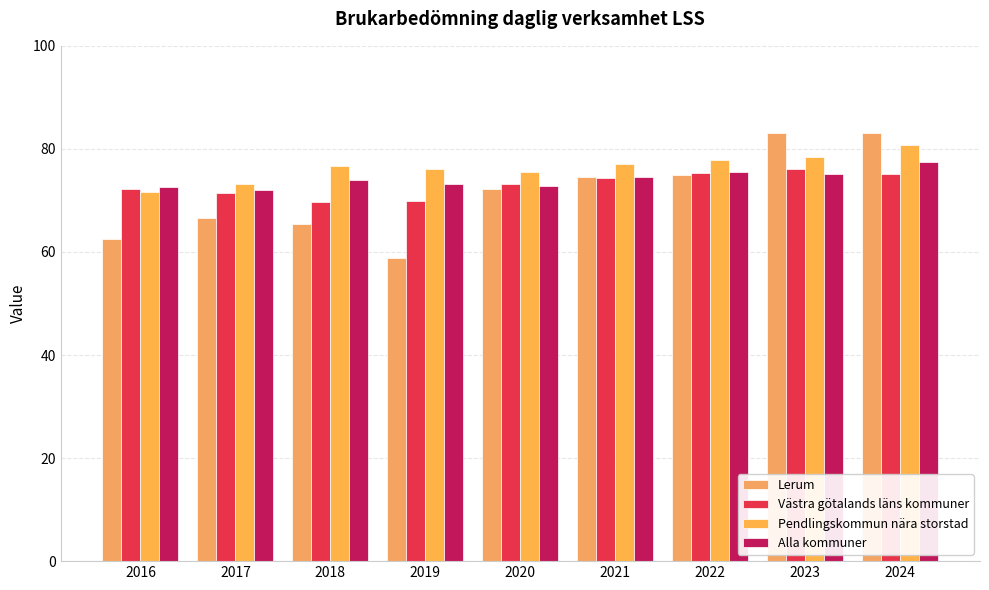

What is the spread (max minus min) of values at 2016?

10.1